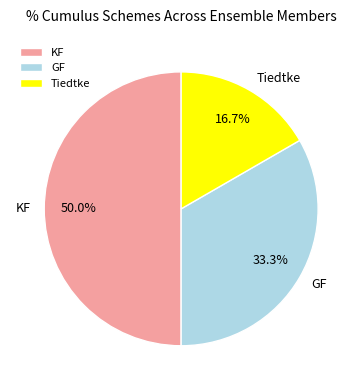

Which category has the smallest portion of the pie?

Tiedtke